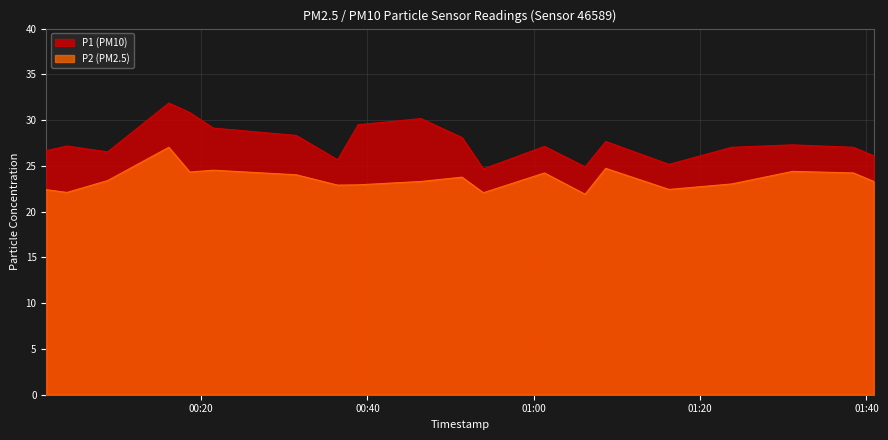

True or false: P1 and P2 intersect in this chart.

False